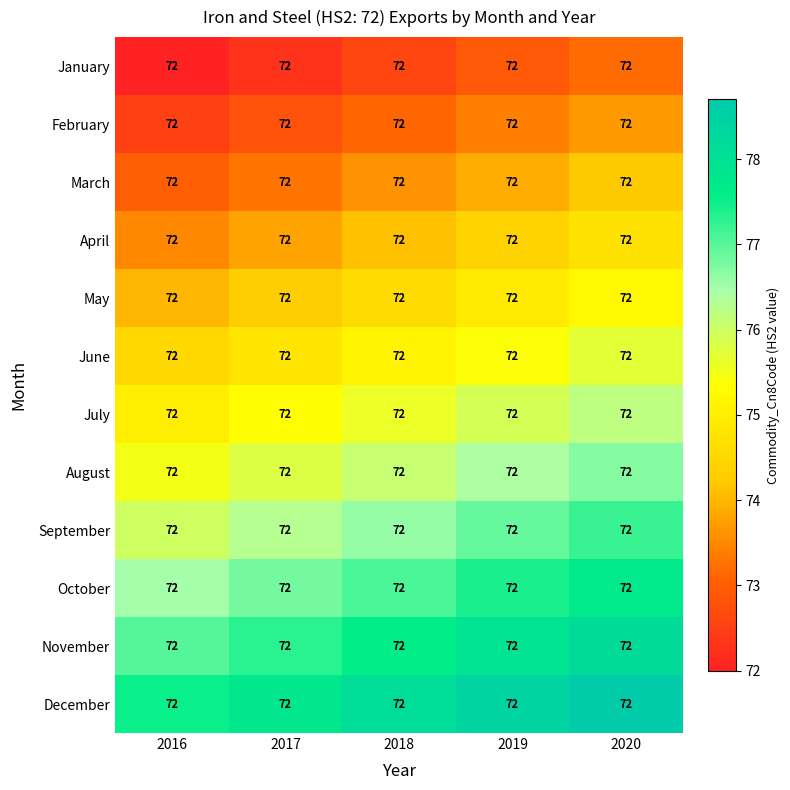

At 2017, list the series in order from largest to smallest.

December, November, October, September, August, July, June, May, April, March, February, January